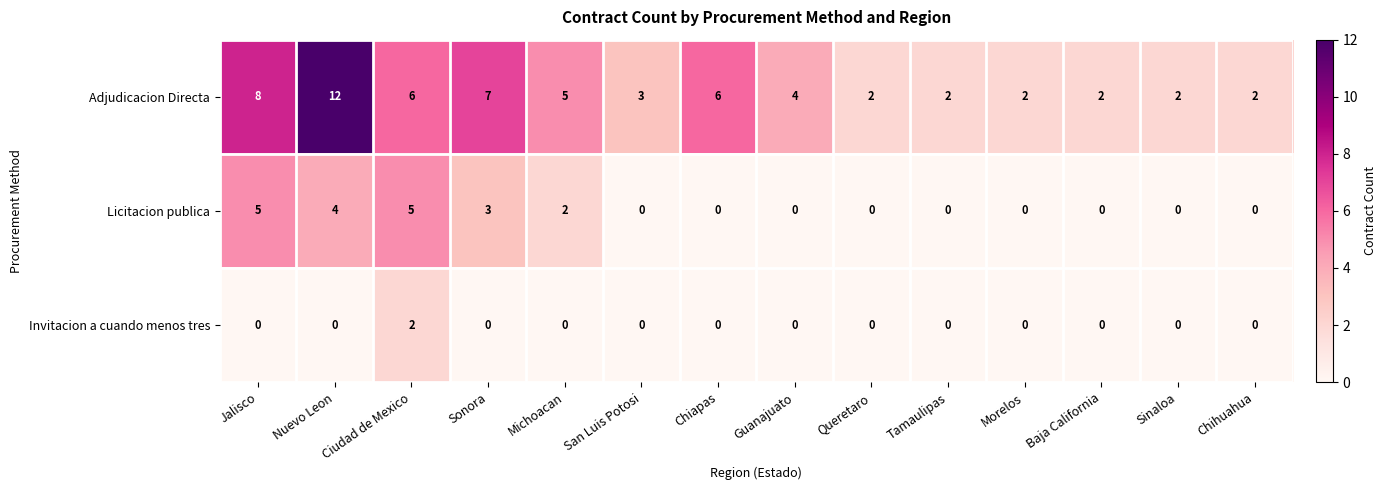

What is the greatest value displayed?

12